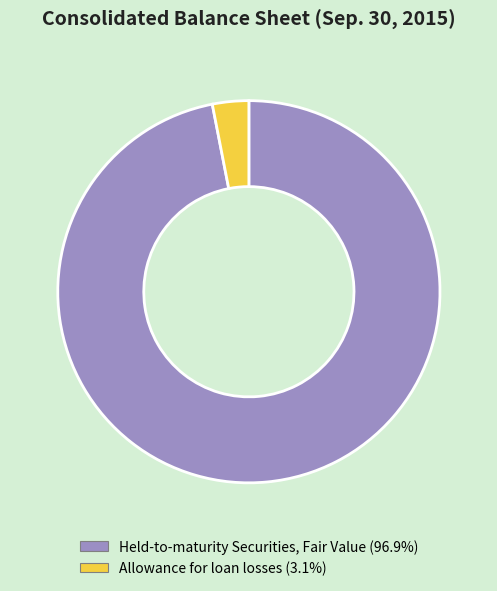

Does any single category account for the majority?

Yes